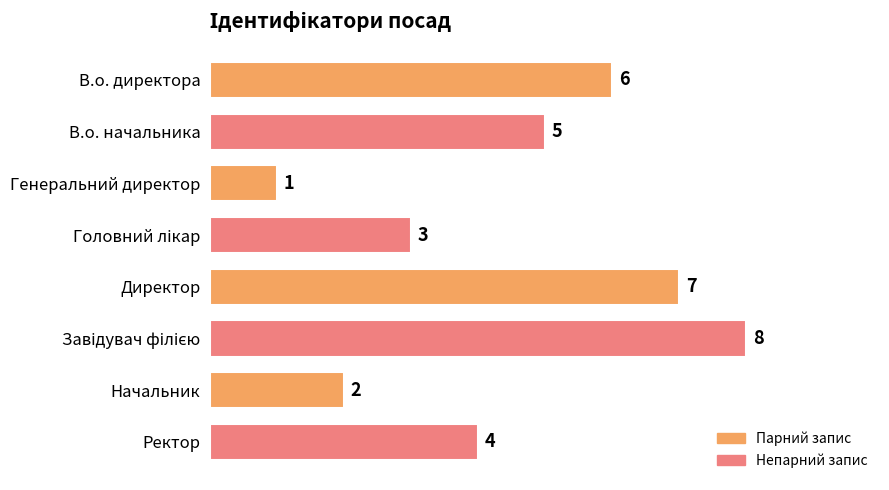

How many data points does each series have?

8